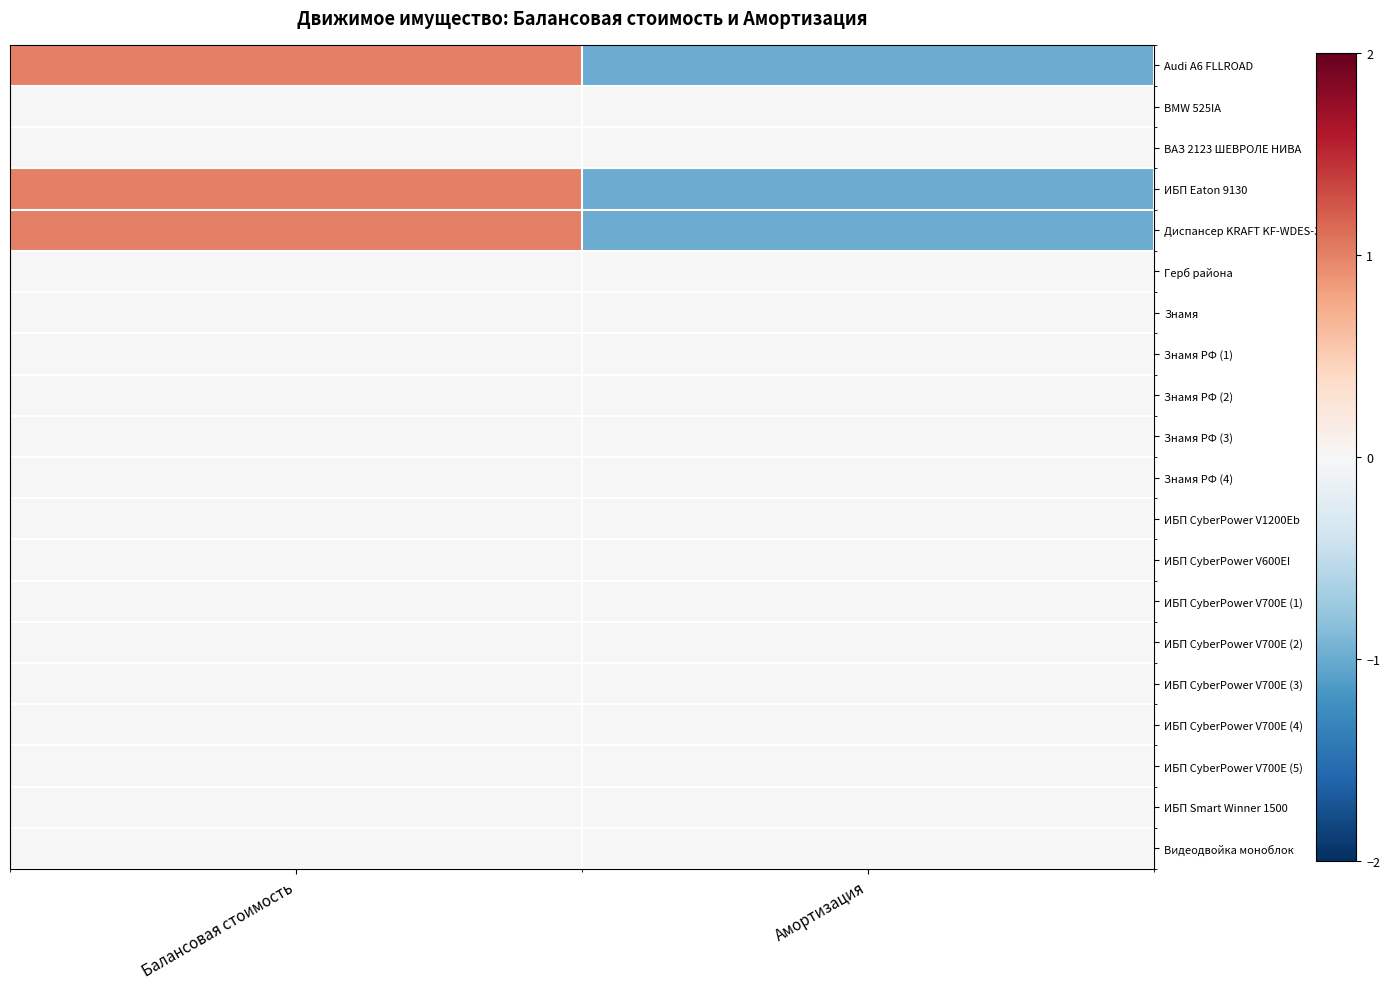

Which has a higher value, Балансовая стоимость or Амортизация?

Балансовая стоимость